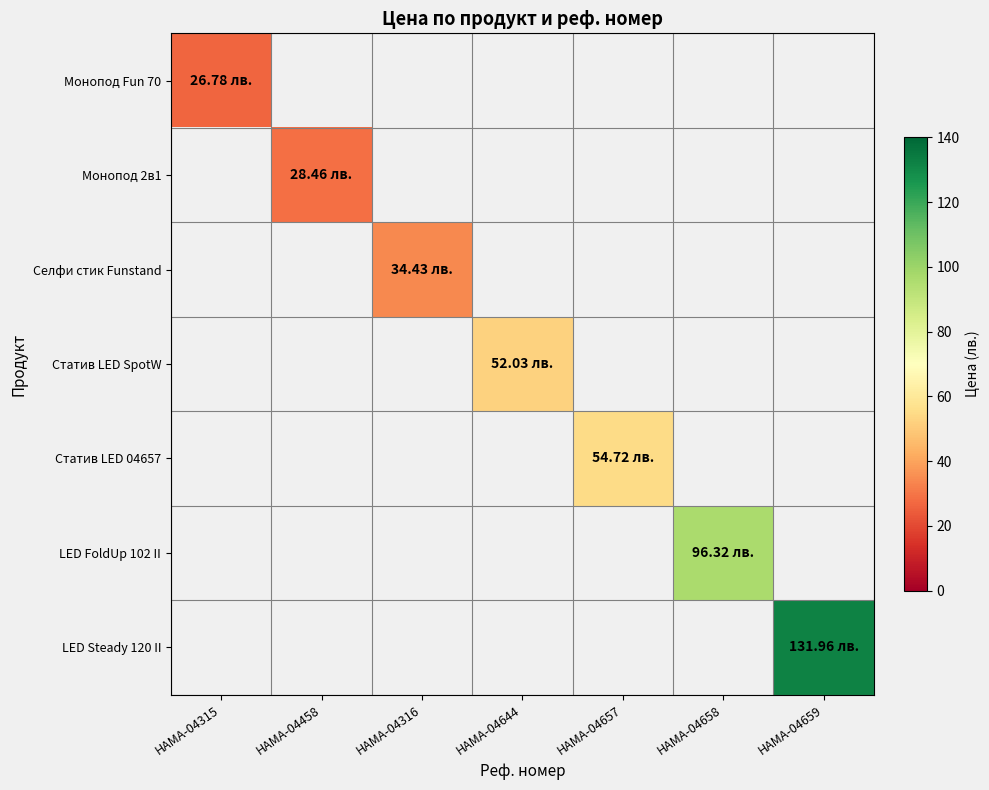

List the series in order of their overall mean, lowest first.

Монопод Fun 70, Монопод 2в1, Селфи стик Funstand, Статив LED SpotW, Статив LED 04657, LED FoldUp 102 II, LED Steady 120 II